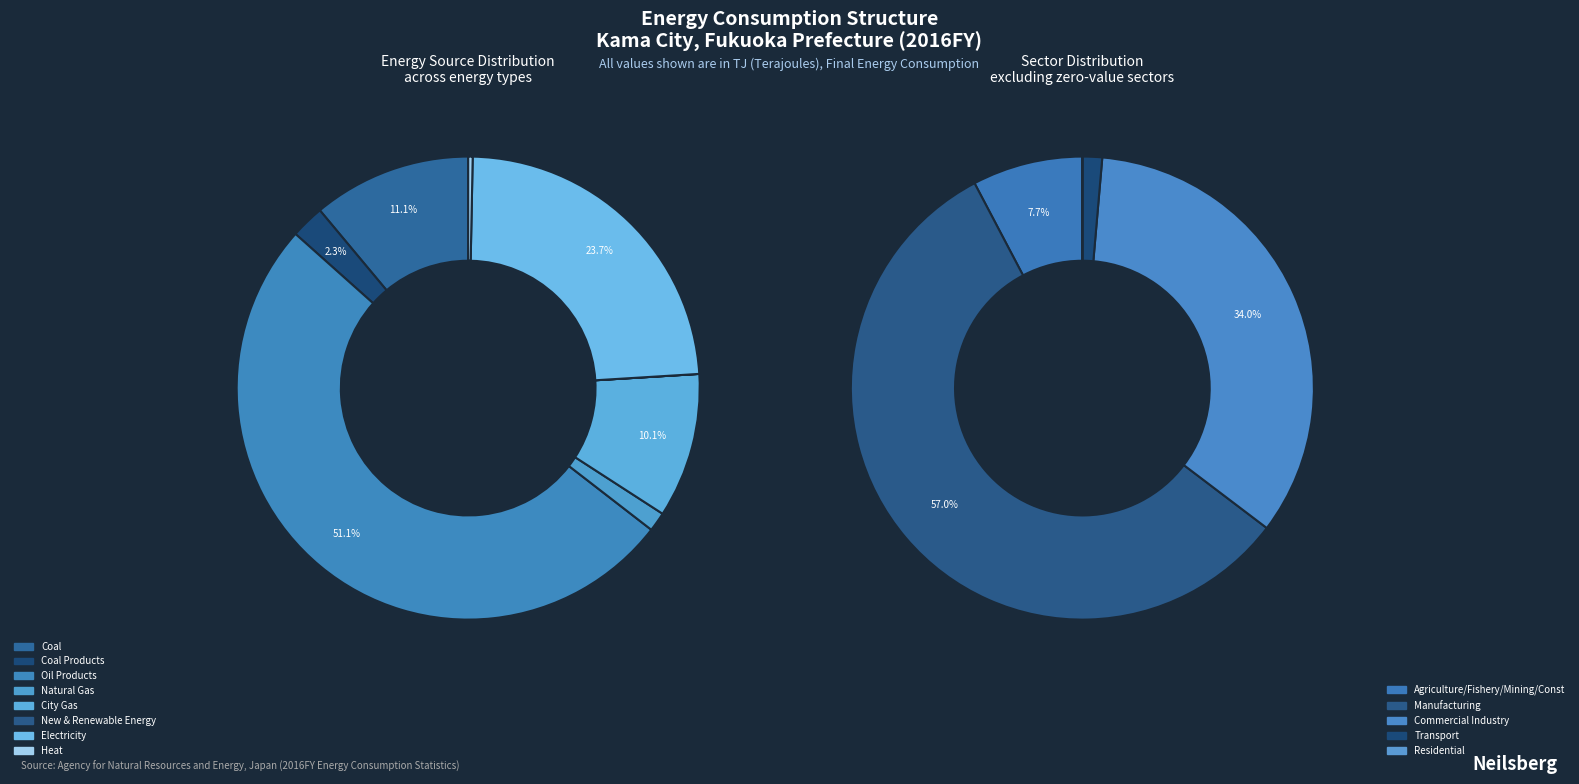

What percentage is the Coal Products slice, to the nearest percent?

2%